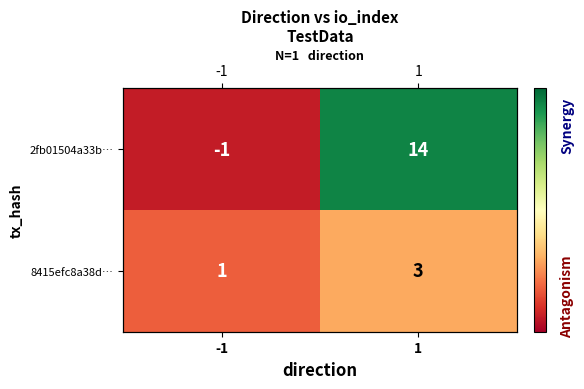

Rank the series at -1 from highest to lowest value.

8415efc8a38d…, 2fb01504a33b…